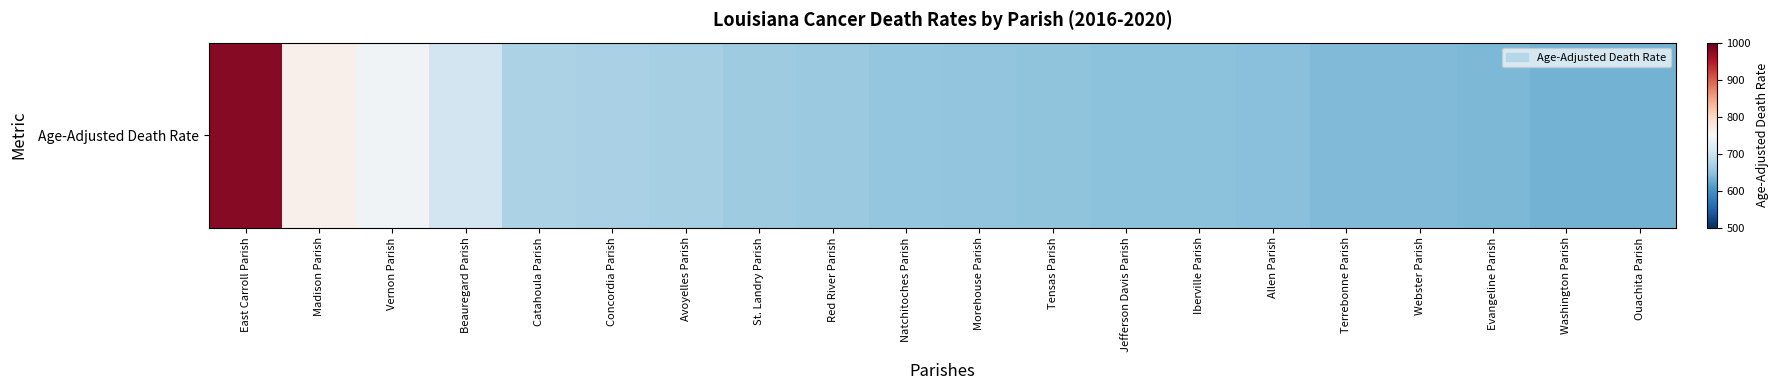

Reading right to left, transcribe all the data shown in this chart.

Ouachita Parish=631.4	Washington Parish=632.0	Evangeline Parish=637.2	Webster Parish=638.7	Terrebonne Parish=639.6	Allen Parish=646.3	Iberville Parish=647.0	Jefferson Davis Parish=647.0	Tensas Parish=649.1	Morehouse Parish=651.4	Natchitoches Parish=653.4	Red River Parish=657.6	St. Landry Parish=662.0	Avoyelles Parish=666.6	Concordia Parish=669.5	Catahoula Parish=670.8	Beauregard Parish=702.9	Vernon Parish=740.9	Madison Parish=762.7	East Carroll Parish=977.7